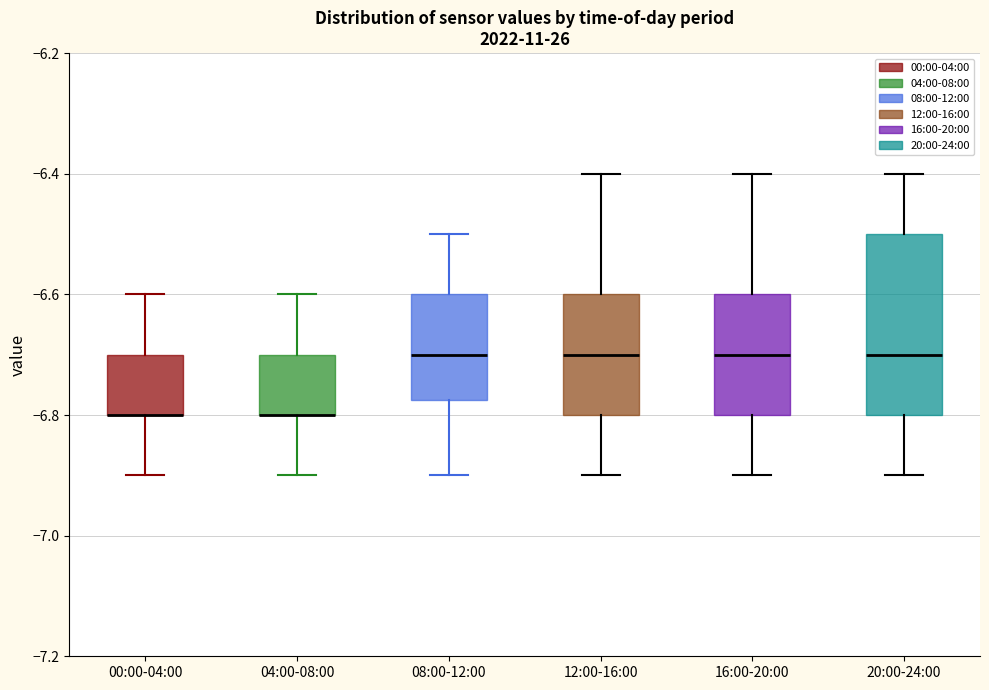

Comparing the boxes themselves (not the whiskers), which one is the tallest?

20:00-24:00